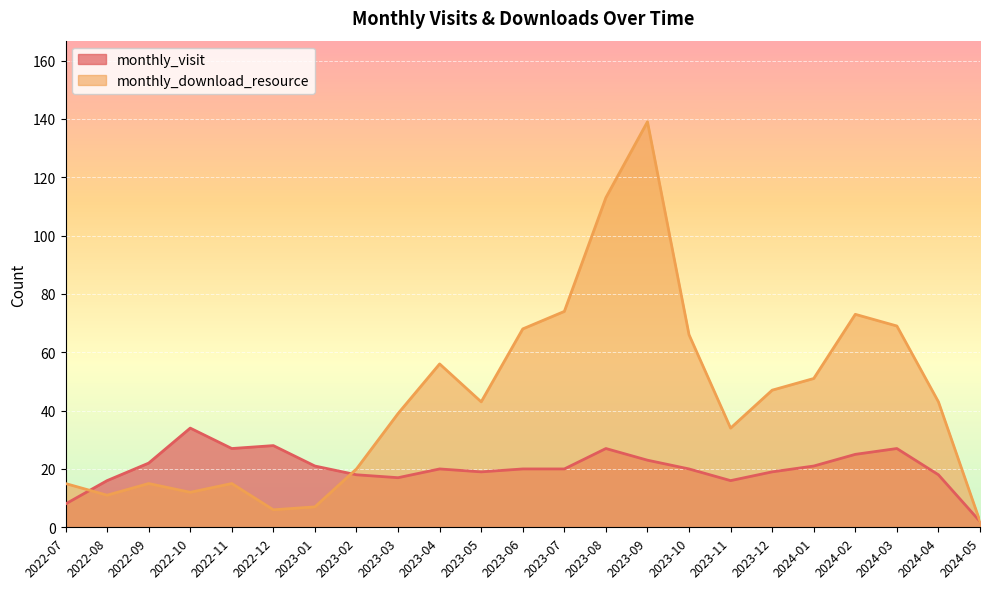

What are all the series names shown in the legend?

monthly_visit, monthly_download_resource